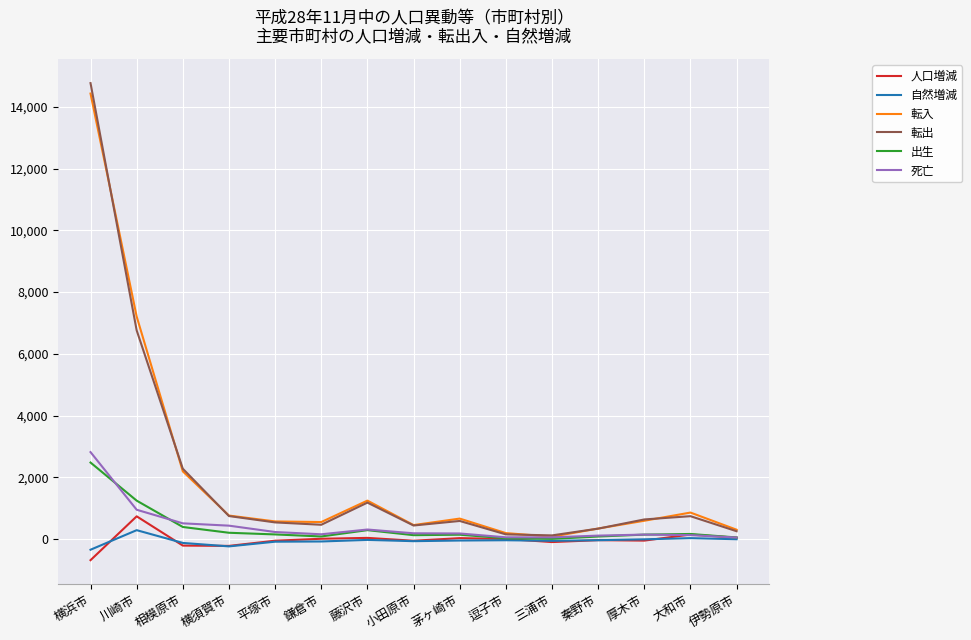

The 転入 series shows 7210 at 川崎市. True or false?

True